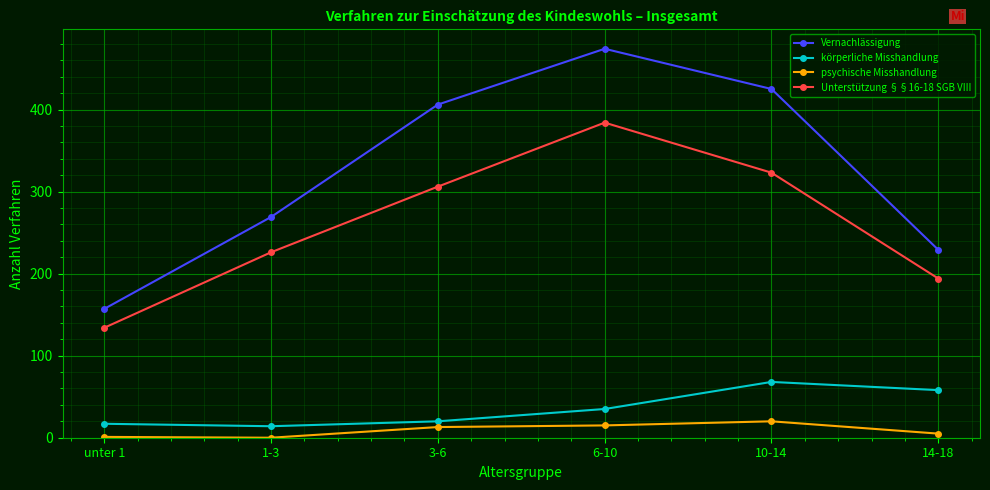

True or false: Vernachlässigung has more than 1 interior local peaks.

False